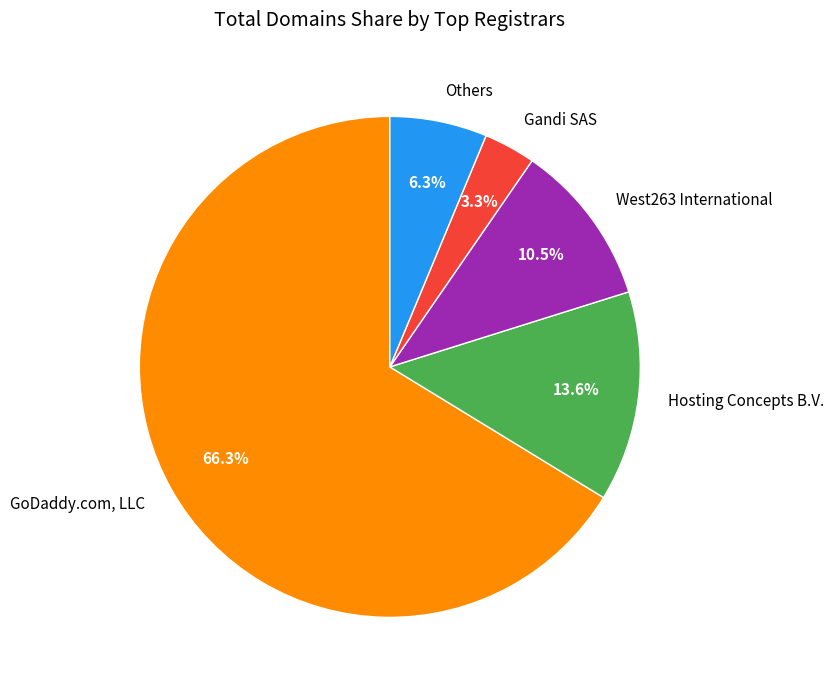

Rank the categories by value from lowest to highest.

Gandi SAS, Others, West263 International, Hosting Concepts B.V., GoDaddy.com, LLC